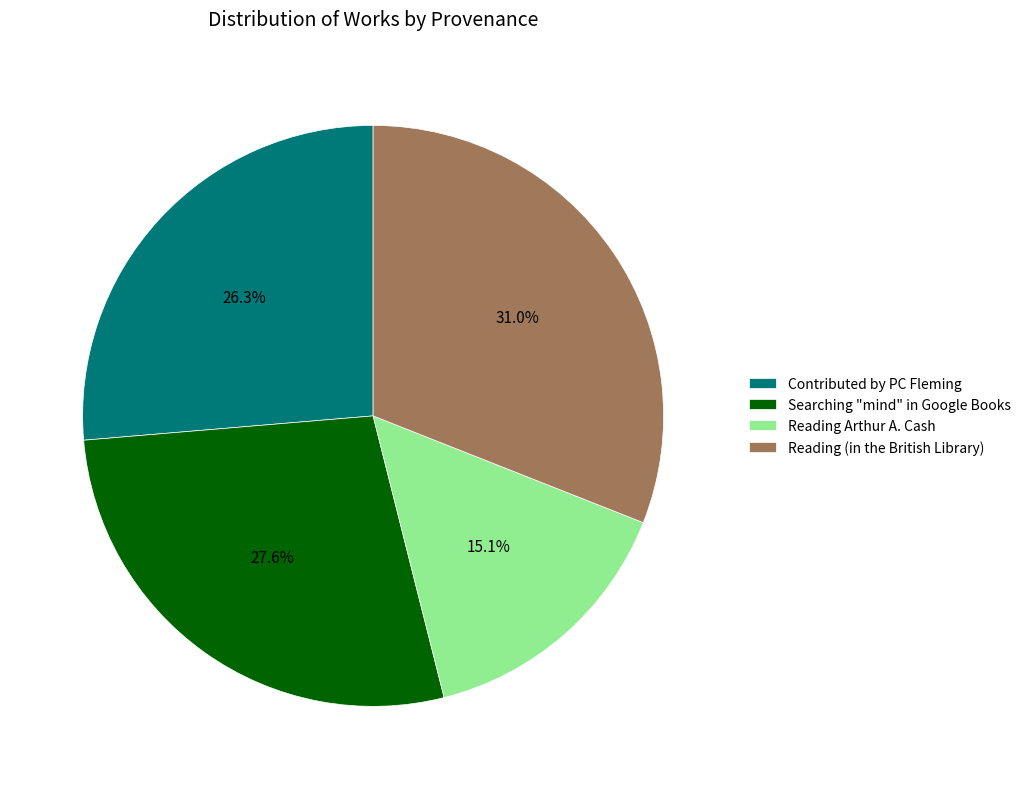

To the nearest percent, what portion does Reading (in the British Library) represent?

31%